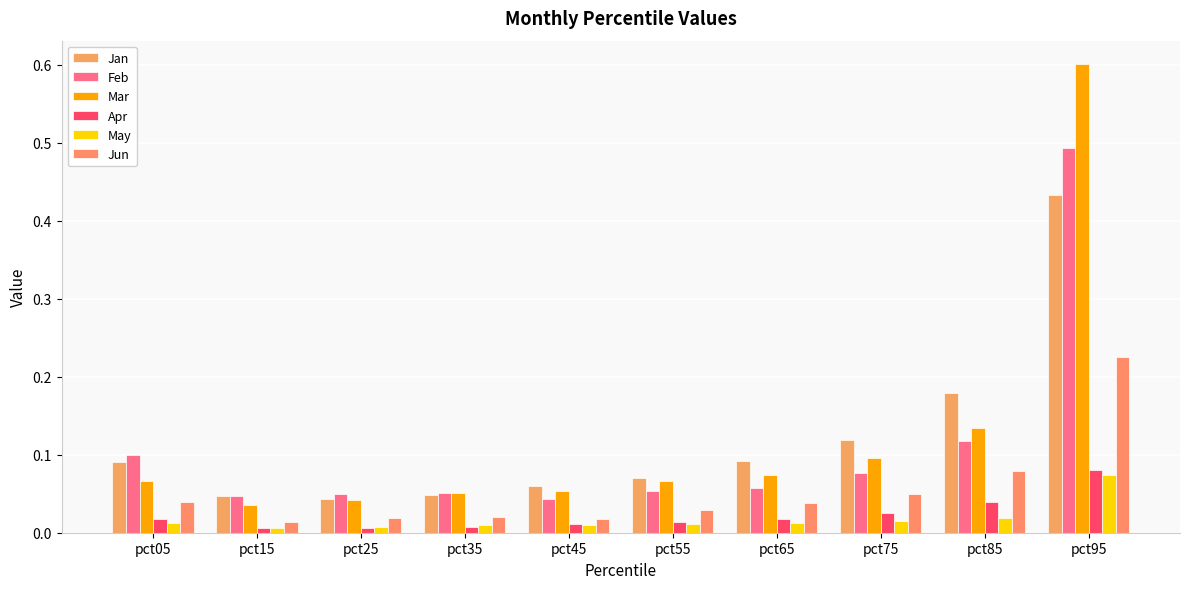

How many categories are shown in the chart?

10